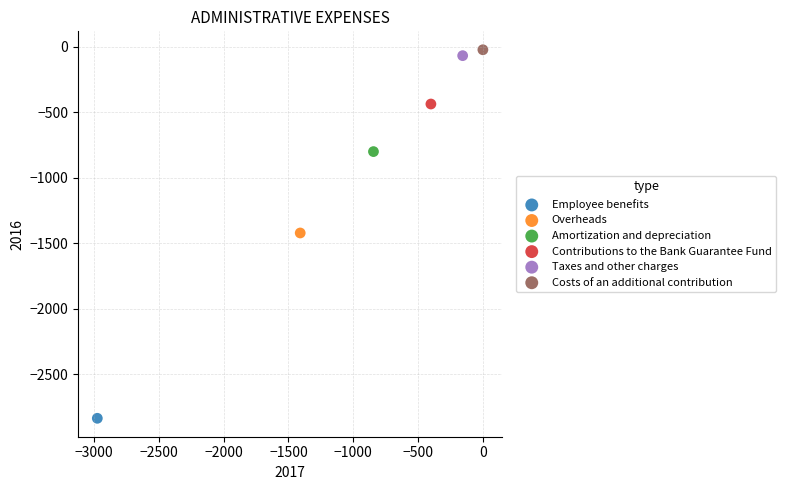

Which series contains the highest Y value?

Costs of an additional contribution